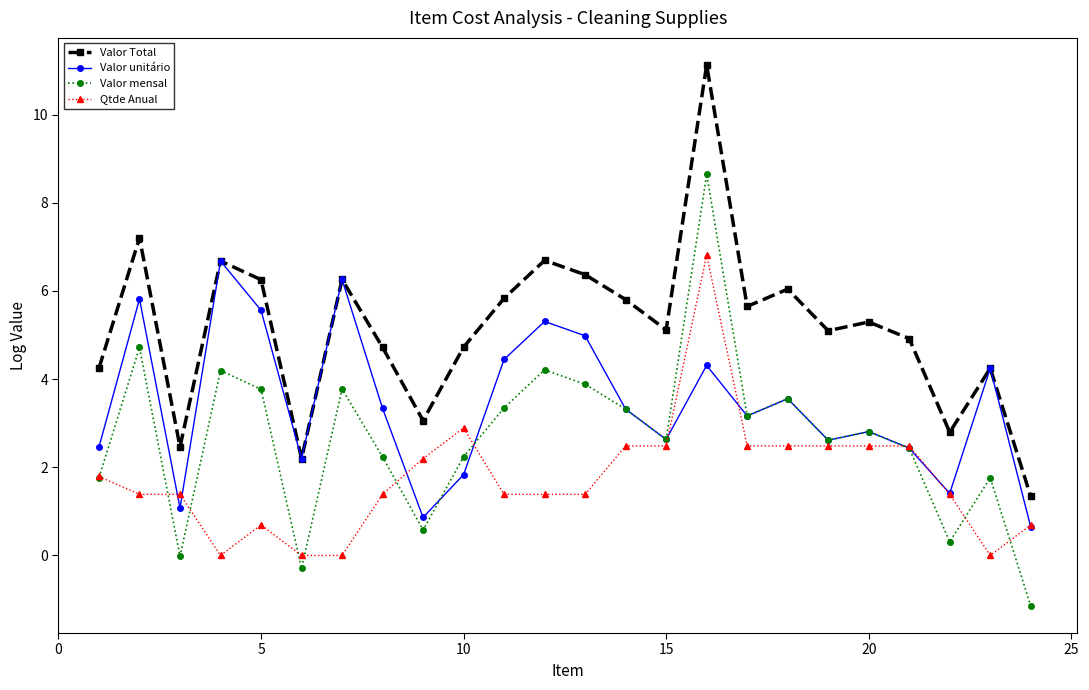

How many values in the Valor unitário series exceed 3?

13